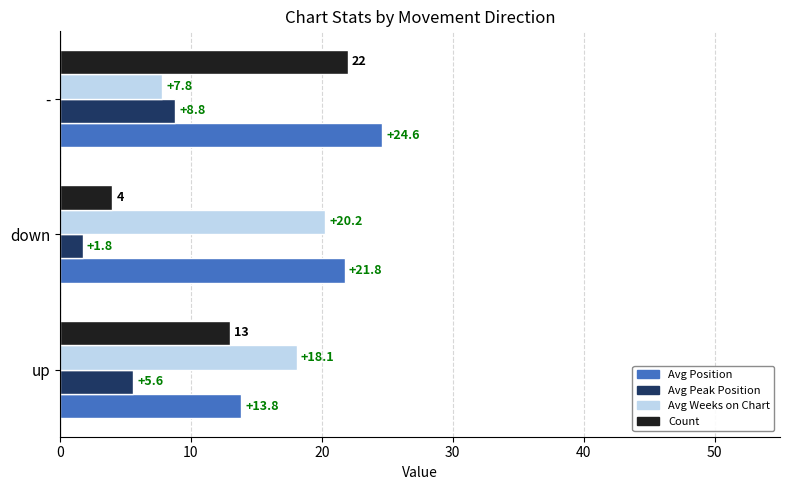

What is the sum of the Avg Weeks on Chart values at up and -?

25.9